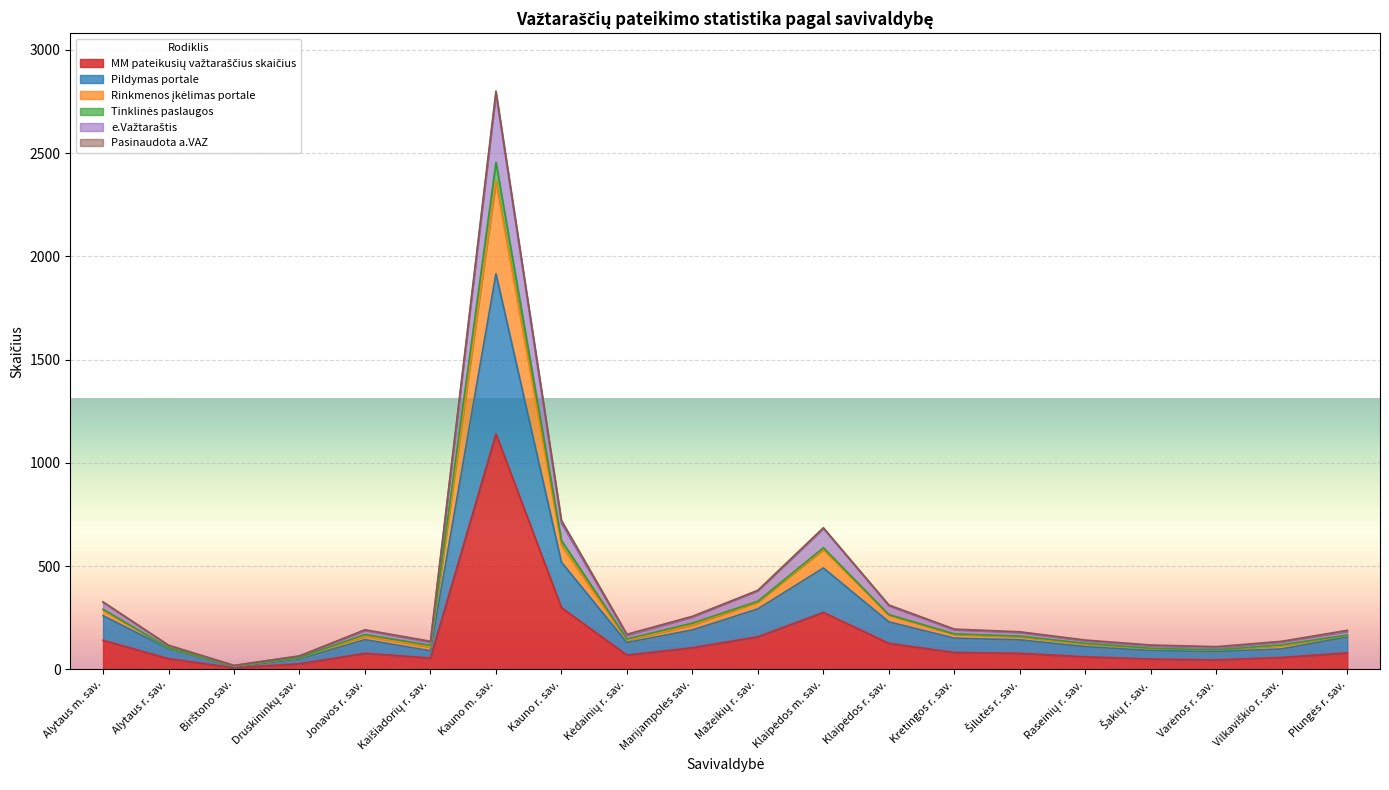

At which category is the sum across all series the highest?

Kauno m. sav.